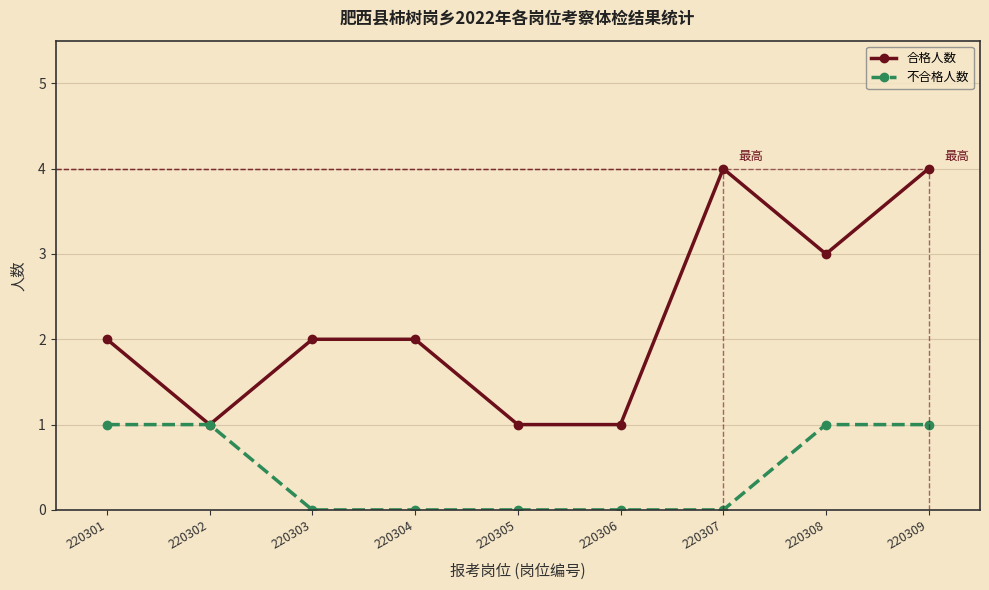

At 220308, list the series in order from smallest to largest.

不合格人数, 合格人数